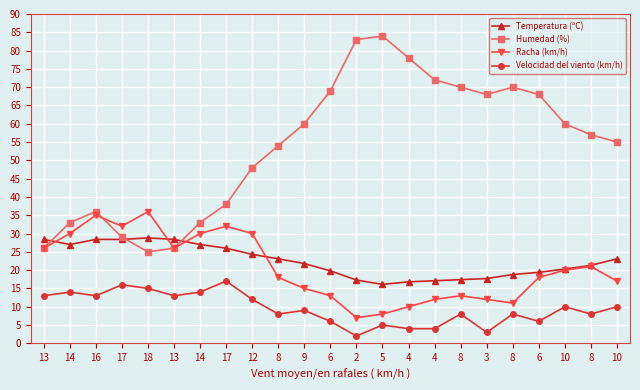

The value of Humedad (%) at 6 is 100.8. True or false?

False